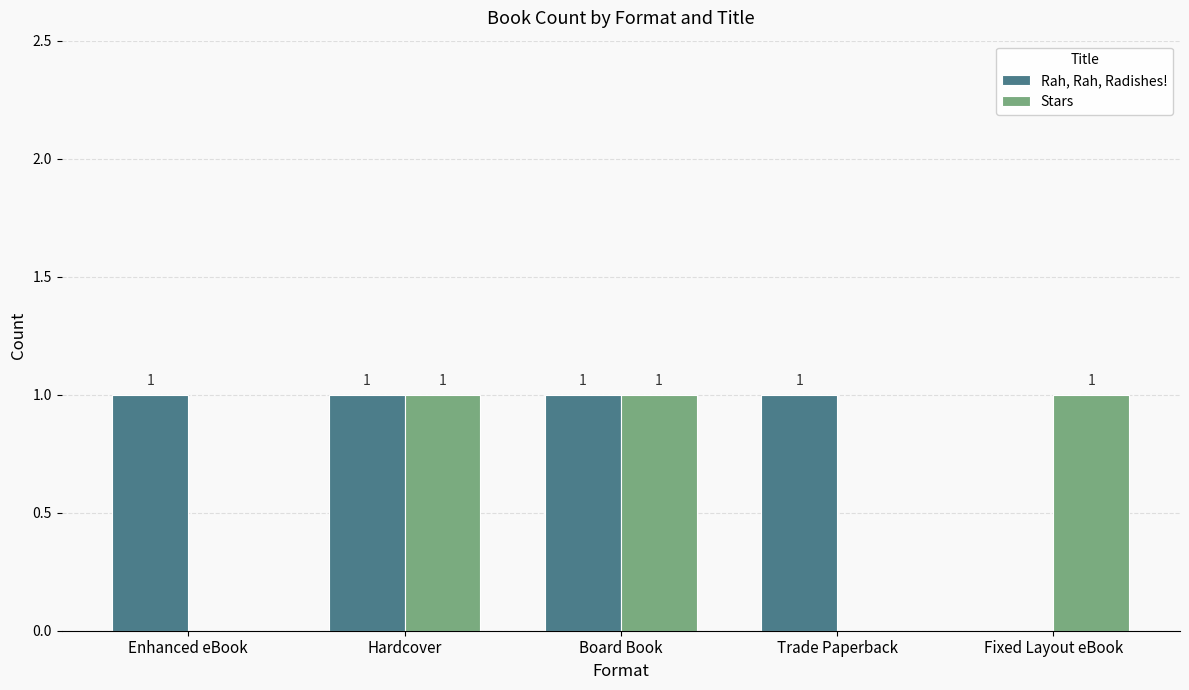

Is the value of Stars at Trade Paperback greater than the value of Rah, Rah, Radishes! at Hardcover?

No